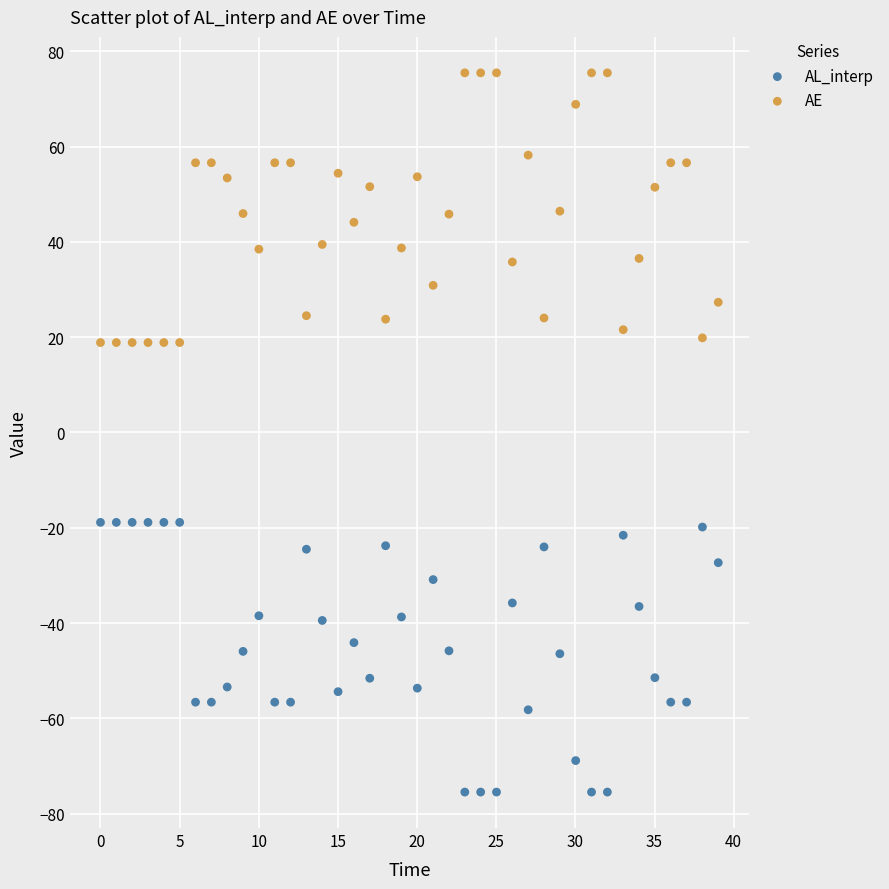

Across all data points, what is the range of X values (max minus min)?

39.0